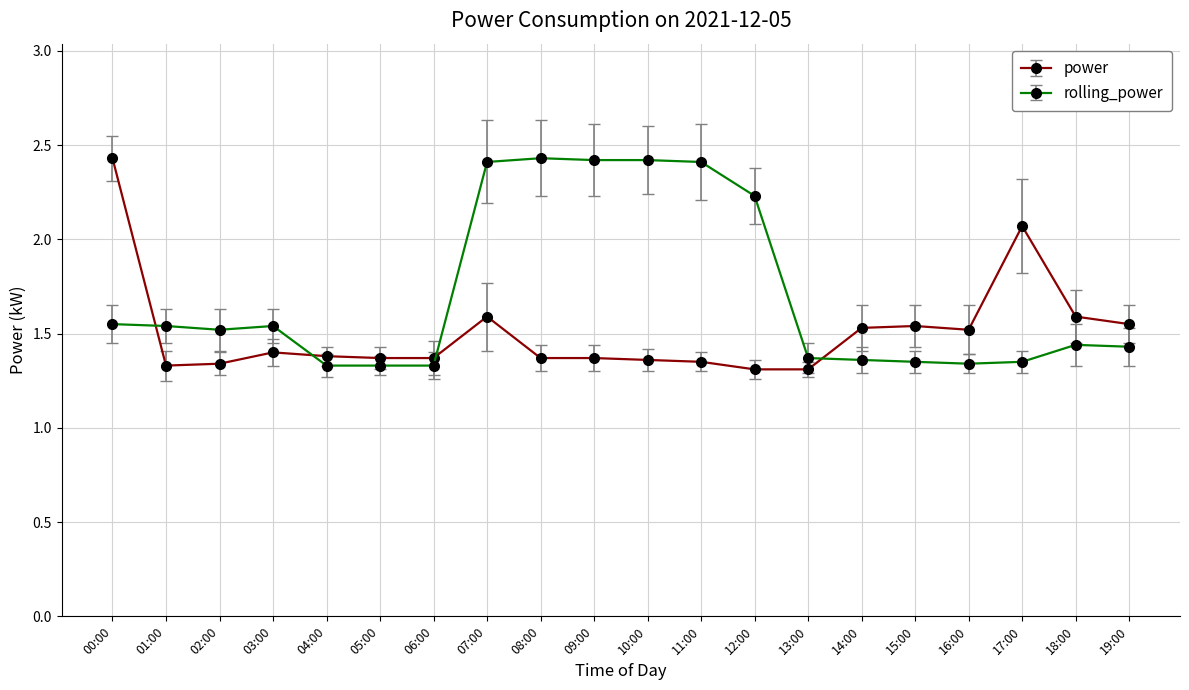

How many data points does each series have?

20